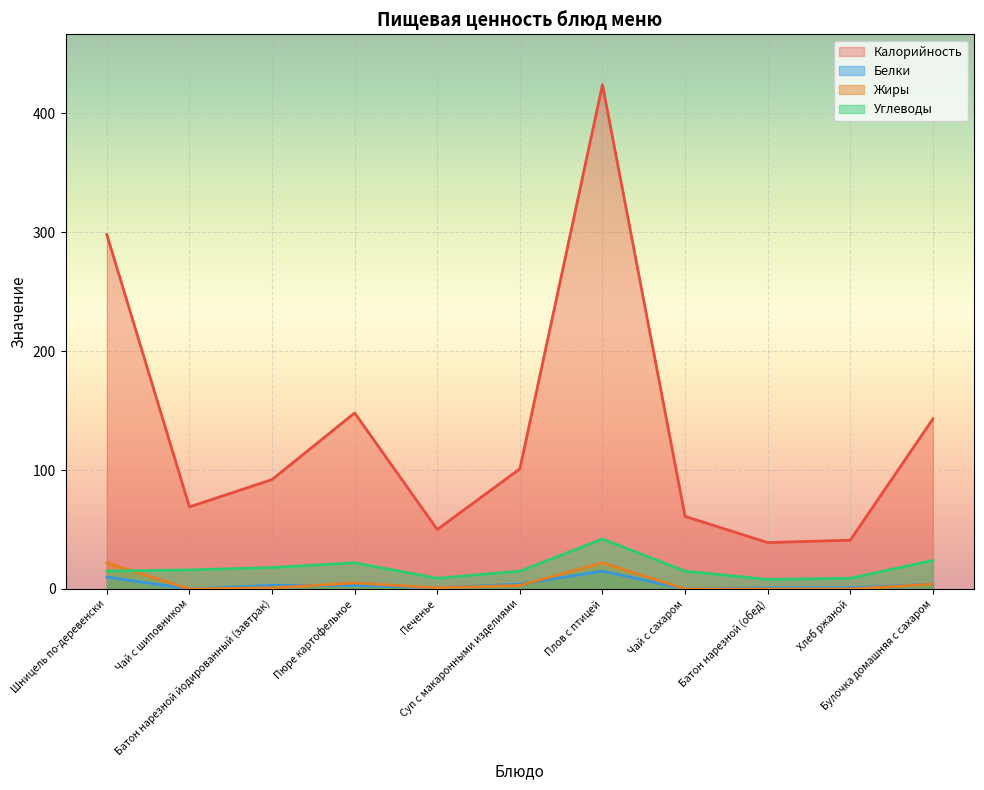

What is the difference between the highest and lowest values at Чай с сахаром?

61